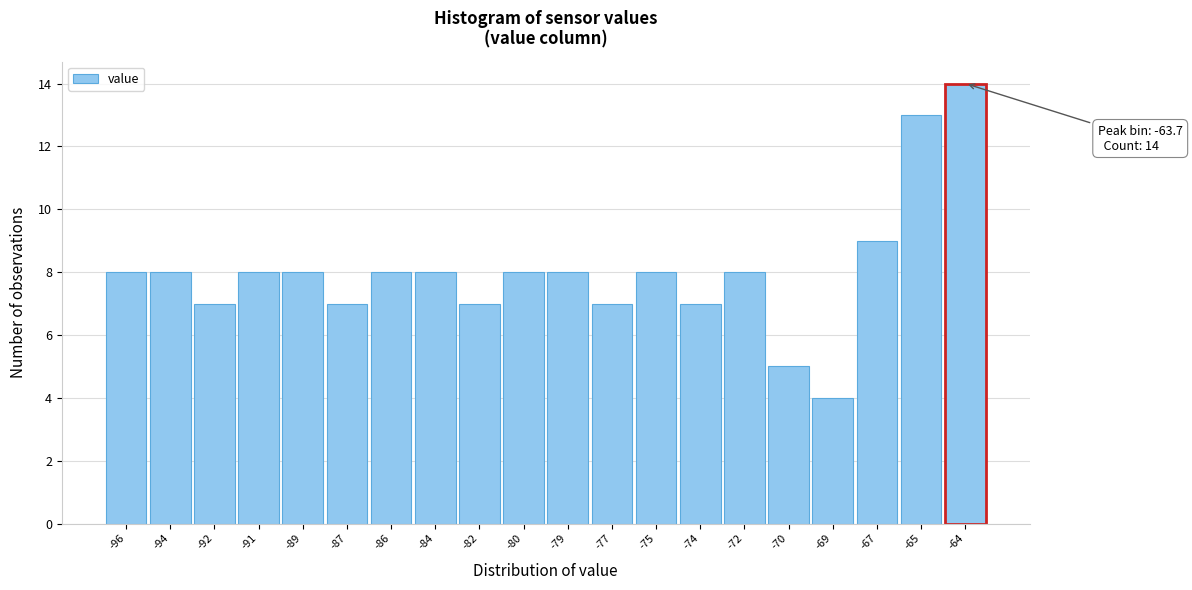

Reading right to left, list all the values displayed in this chart.

14	13	9	4	5	8	7	8	7	8	8	7	8	8	7	8	8	7	8	8